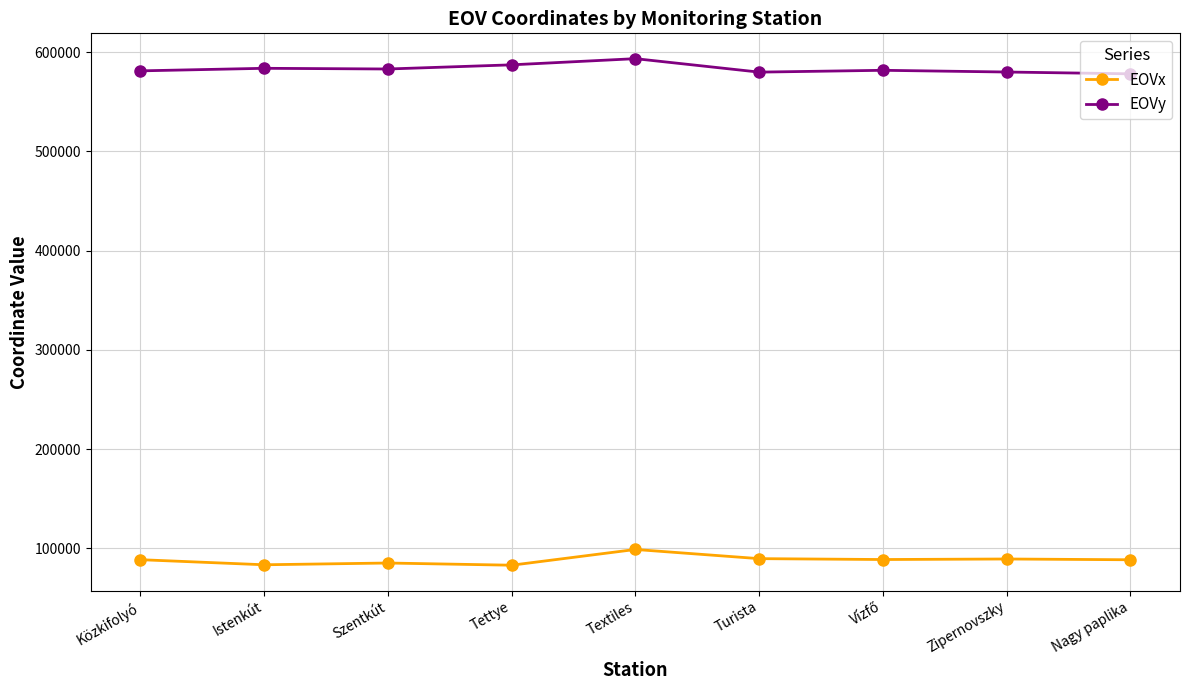

What position from the left is Tettye?

4